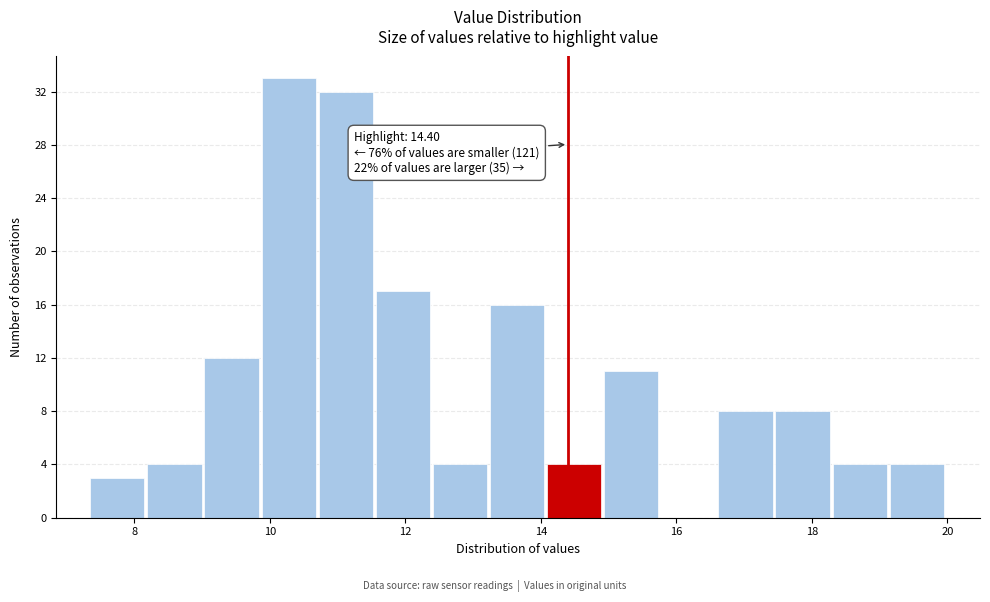

Over which range of the x-axis is the bar tallest?

9.8 to 10.8